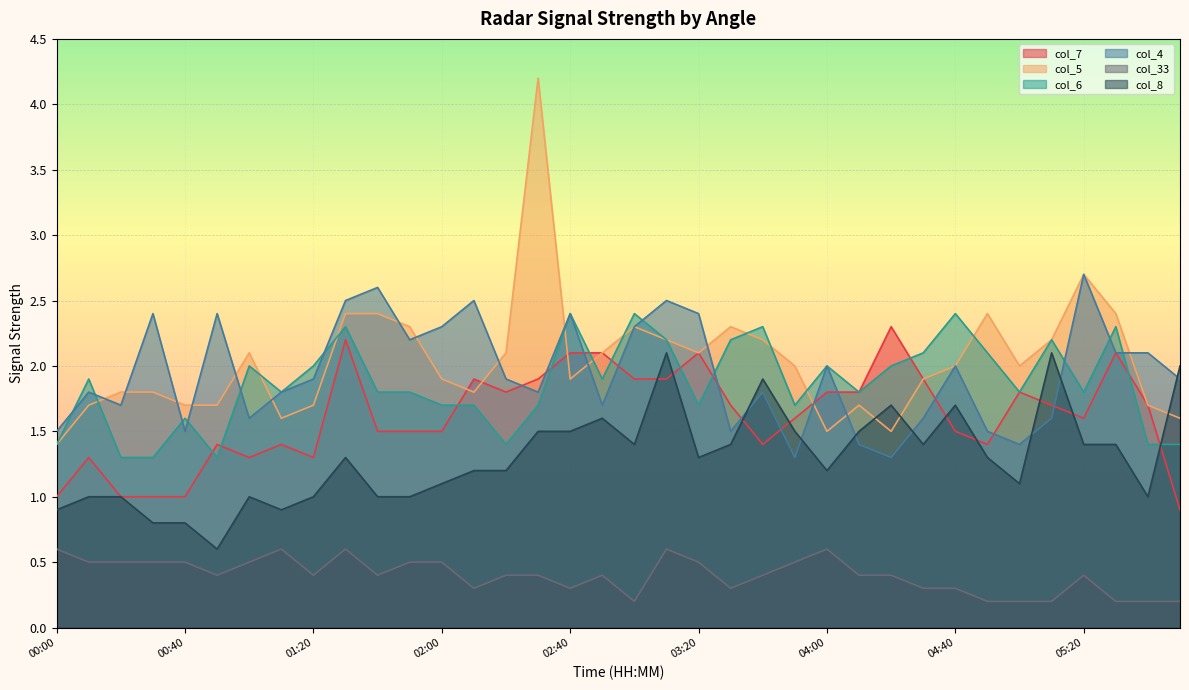

Is it true that col_6 equals 1.8 at 05:00?

True